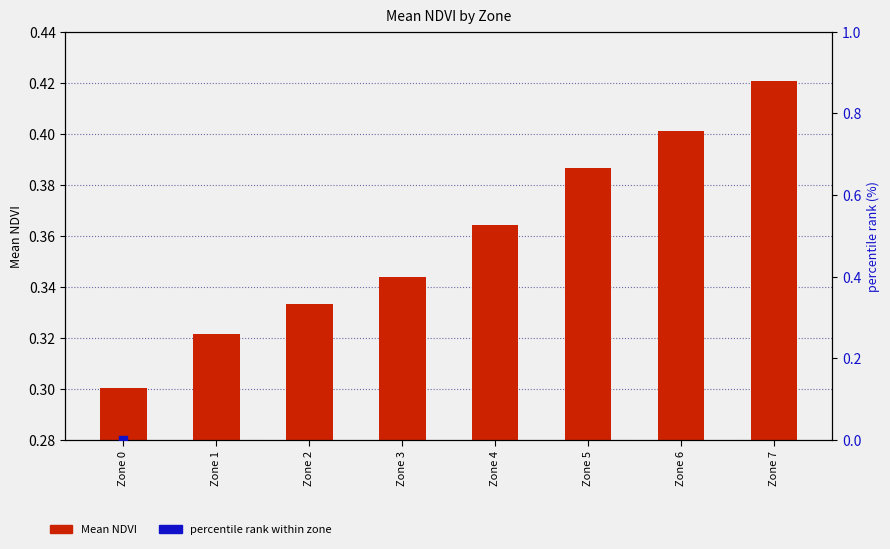

Which series contains the lowest Y value?

percentile rank within zone